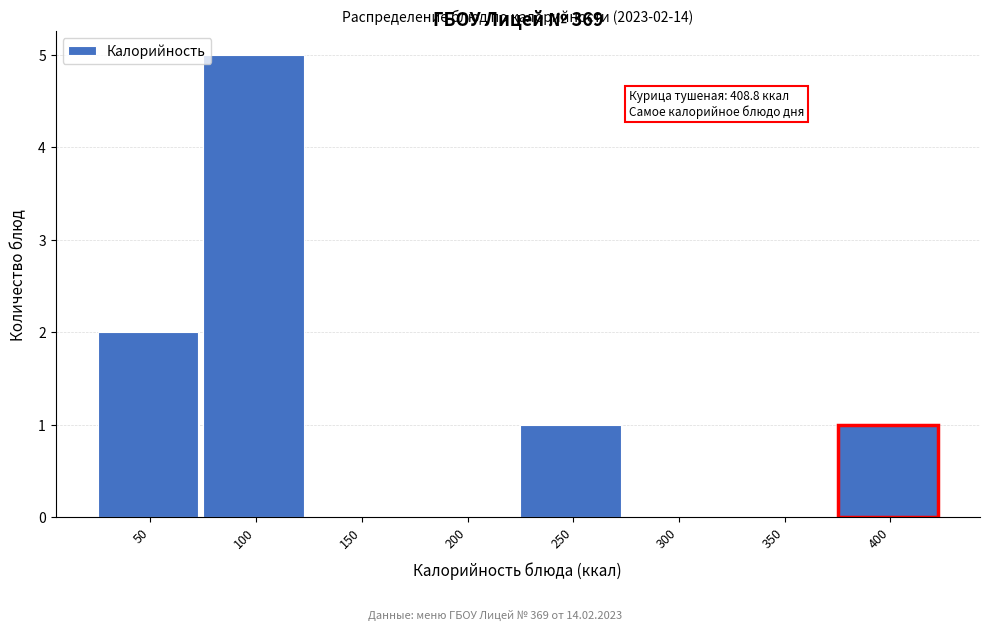

Reading right to left, extract all data points from this chart.

400=1	350=0	300=0	250=1	200=0	150=0	100=5	50=2